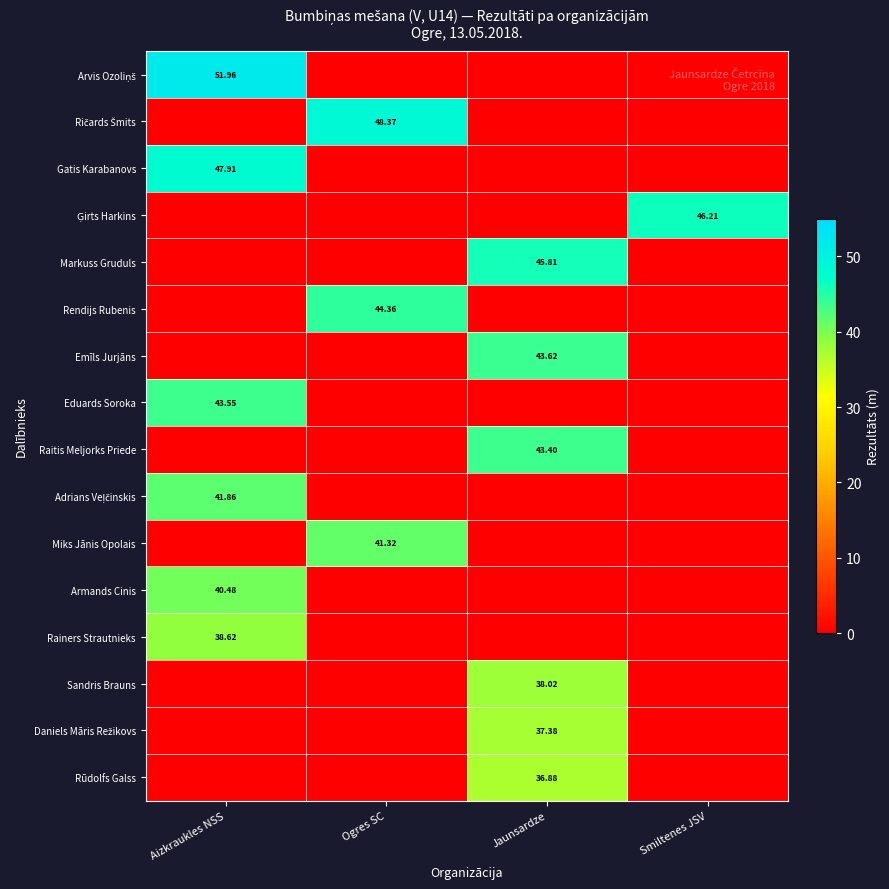

Which category has the lowest value across all series?

Ogres SC